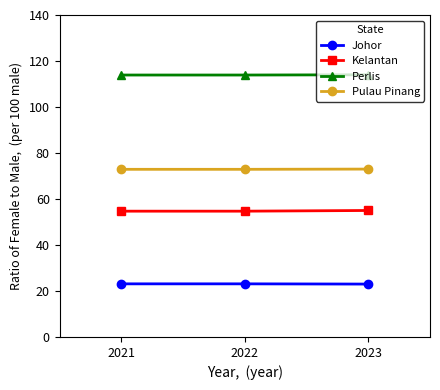

Rank the series at 2021 from highest to lowest value.

Perlis, Pulau Pinang, Kelantan, Johor